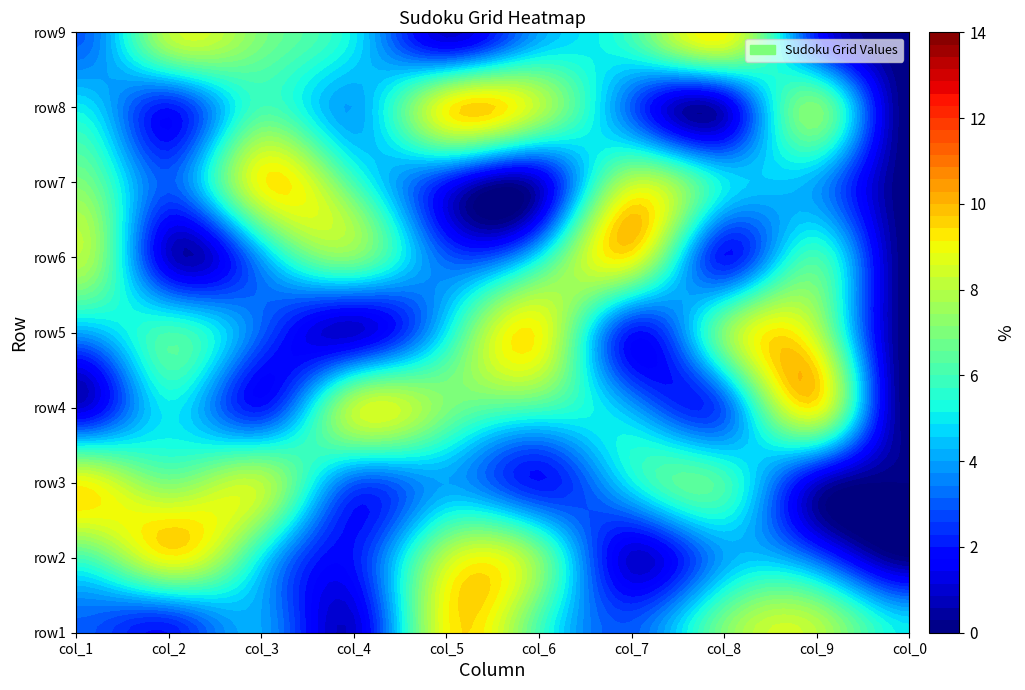

At 6, list the series in order from smallest to largest.

row2, row5, row1, row8, row4, row3, row9, row7, row6